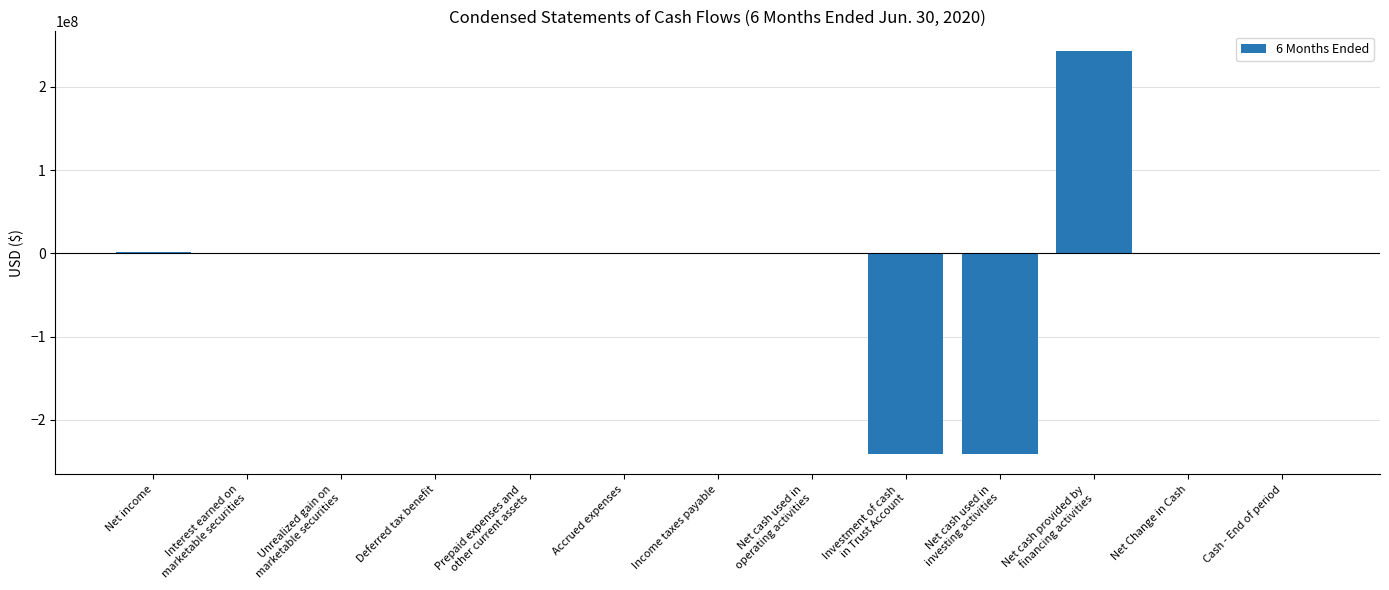

What is the change in value from Interest earned on
marketable securities to Cash - End of period?

+1987220